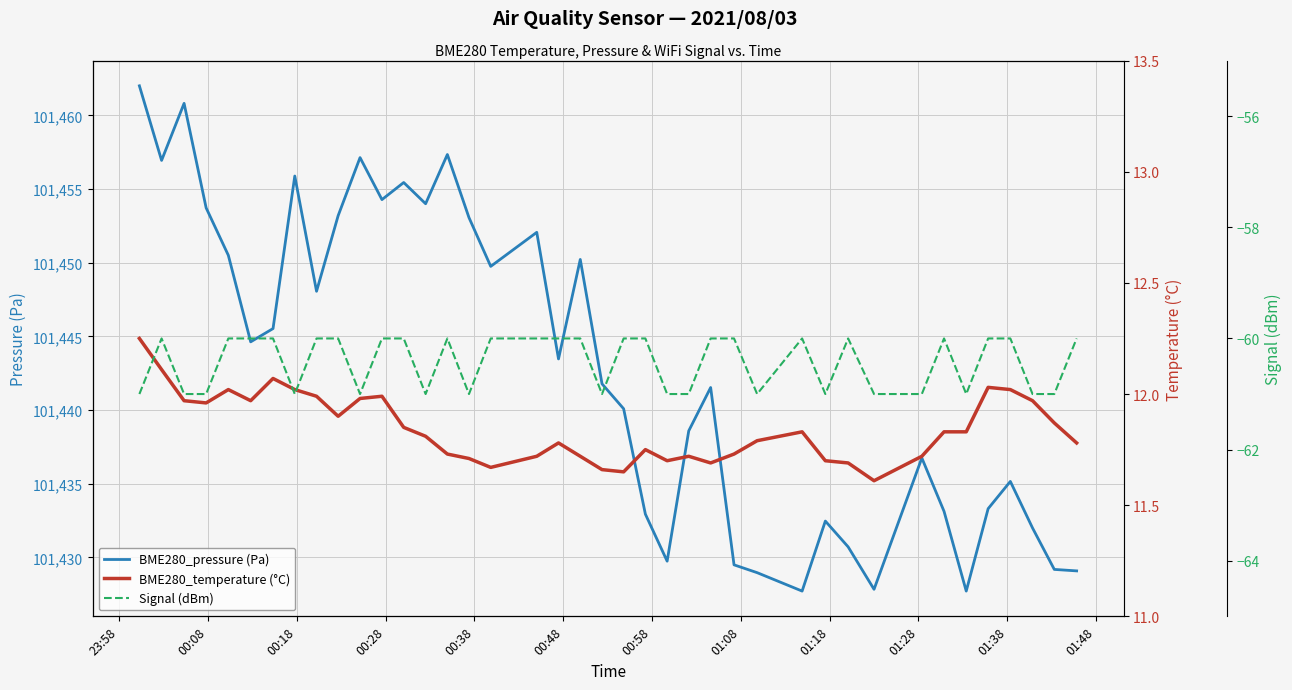

What is the difference between the maximum and second lowest values in the Signal (dBm) series?

1.0